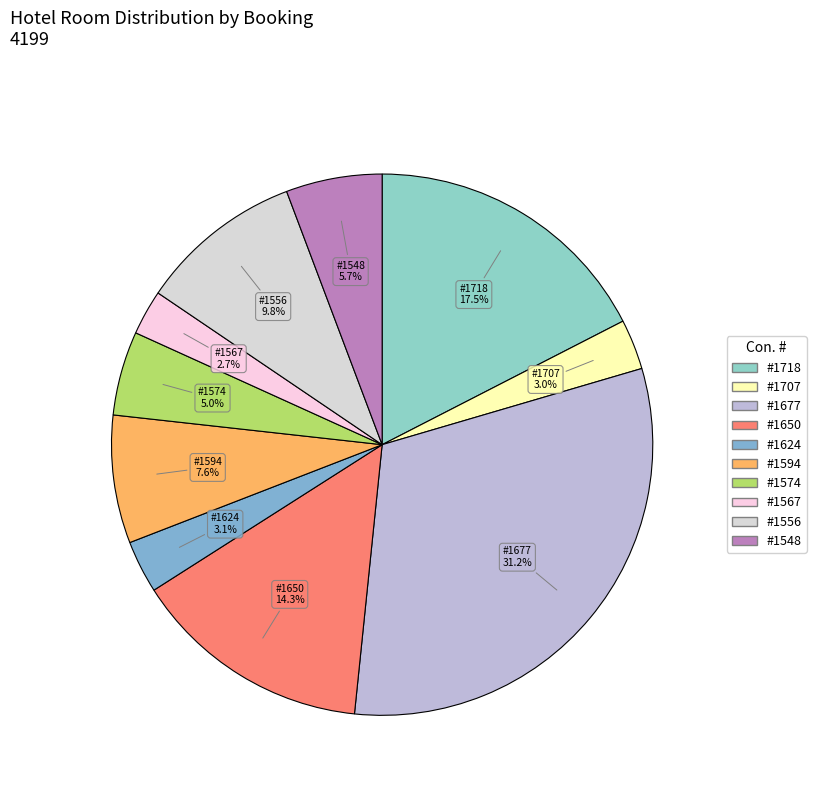

Rank the categories by value from highest to lowest.

1677, 1718, 1650, 1556, 1594, 1548, 1574, 1624, 1707, 1567